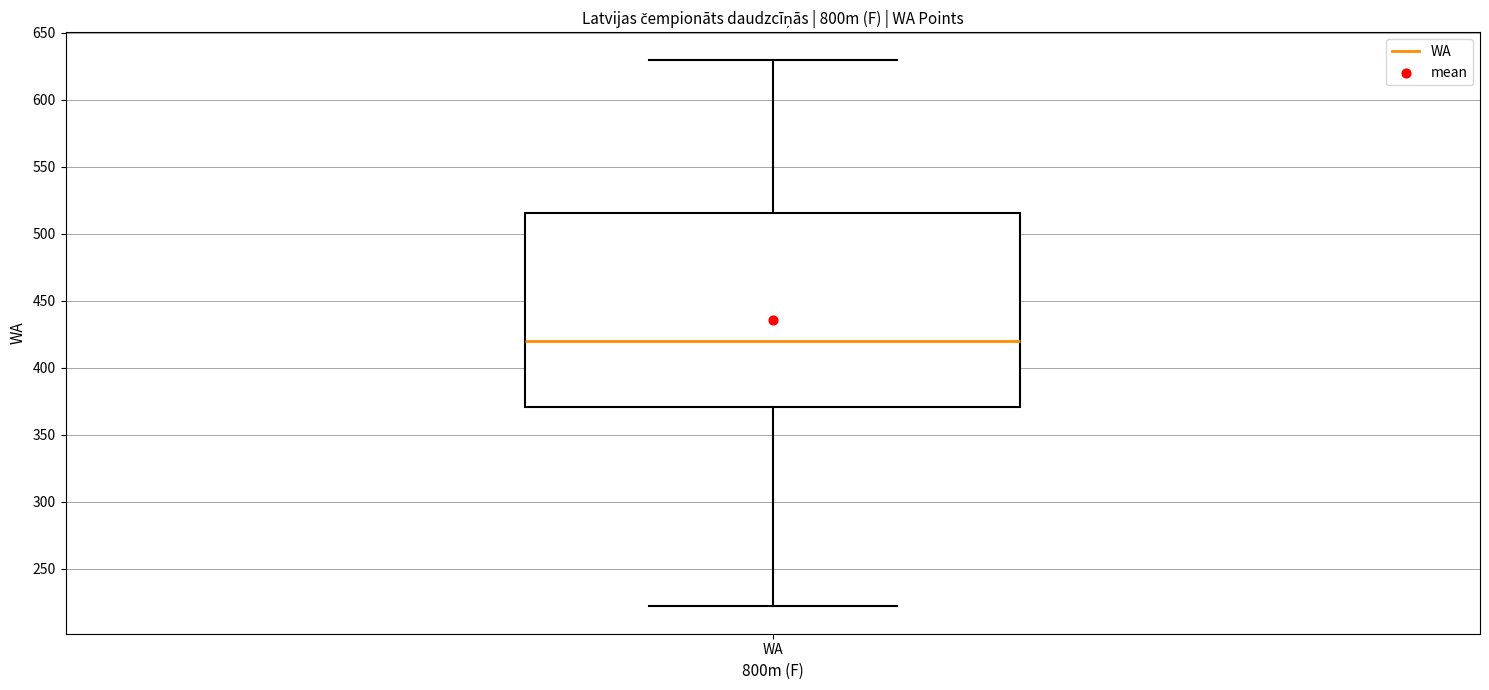

Where does the upper whisker of the box for WA end on the y-axis? The values are not printed on the chart, so give them approximately, as read against the axis.

630